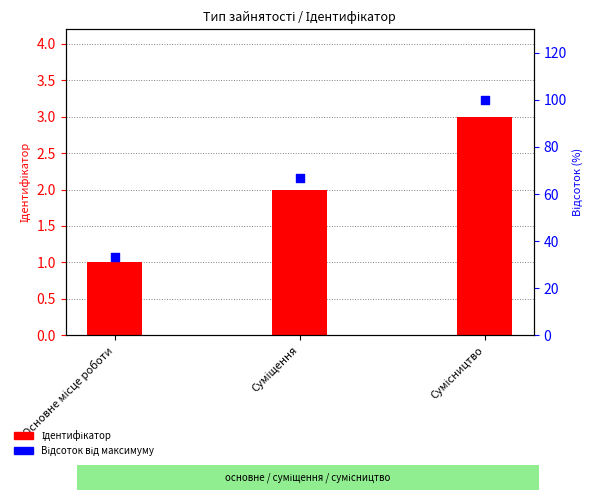

Which series reaches the maximum Y coordinate?

Відсоток від максимуму